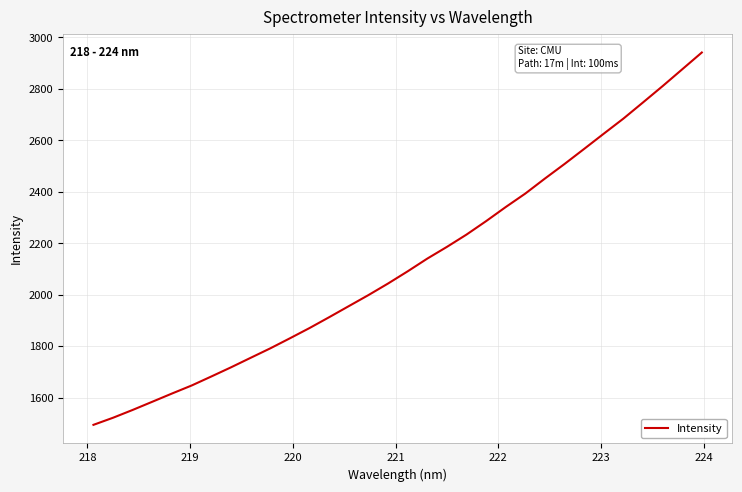

What is the difference between the maximum and minimum values?

1446.6